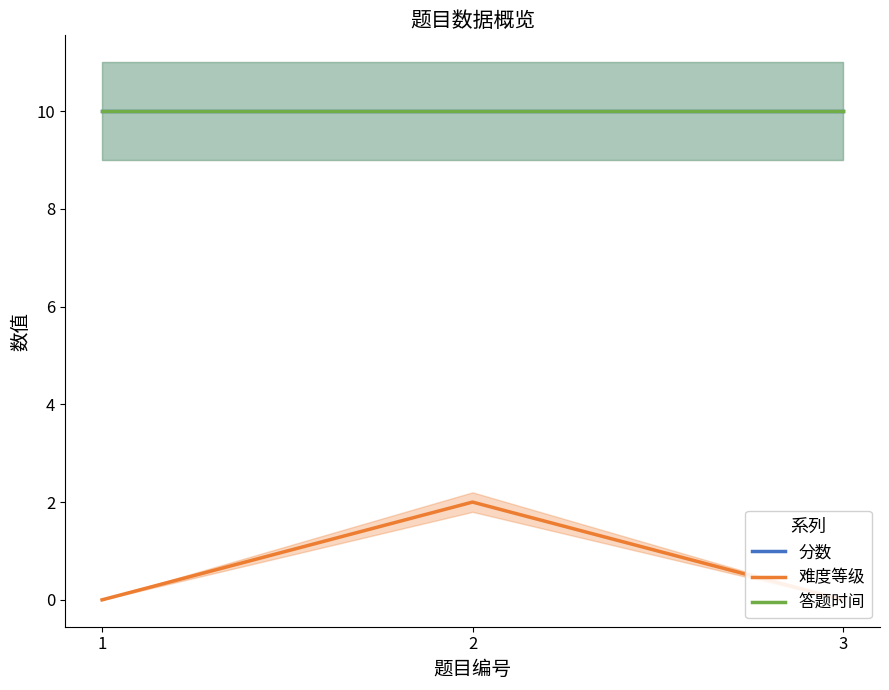

Is the value of 分数 at 1 greater than the value of 难度等级 at 1?

Yes